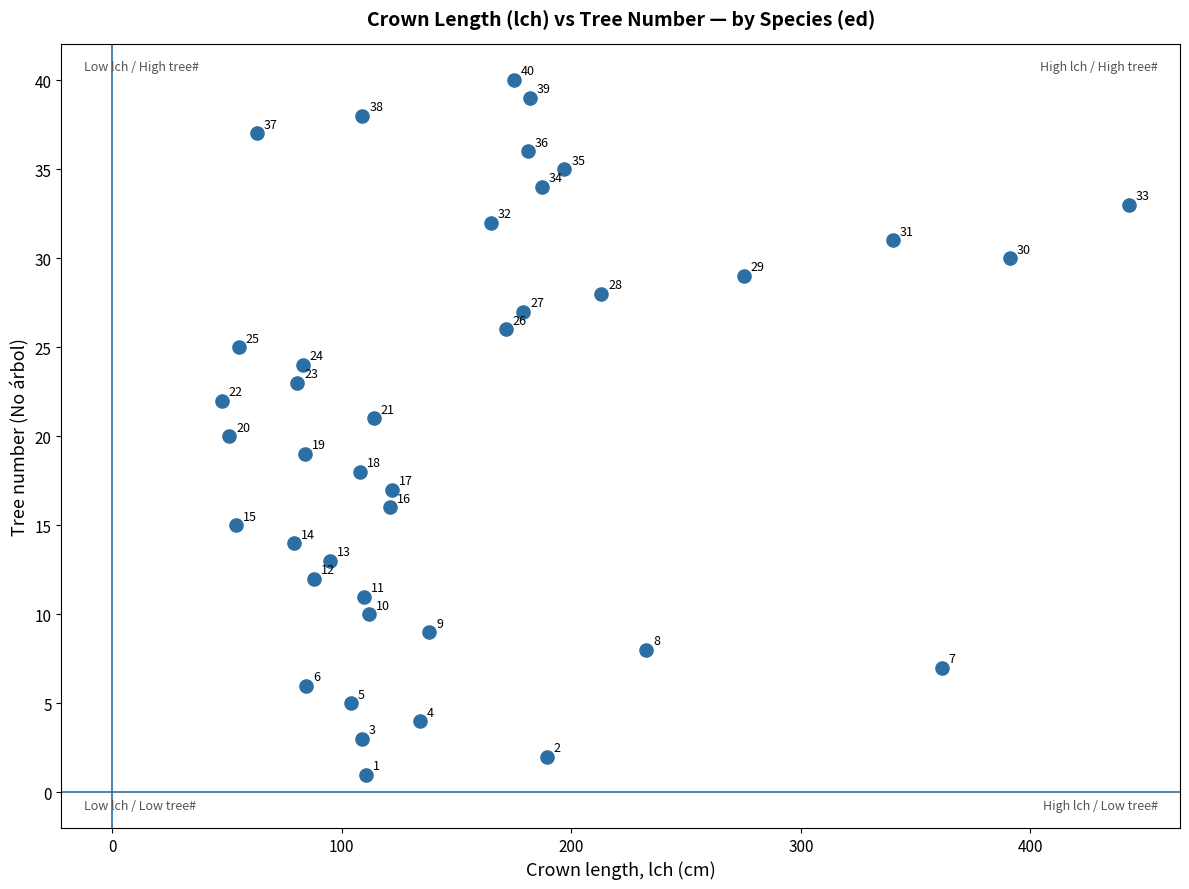

What Y value in the scatter plot is closest to 20?

20